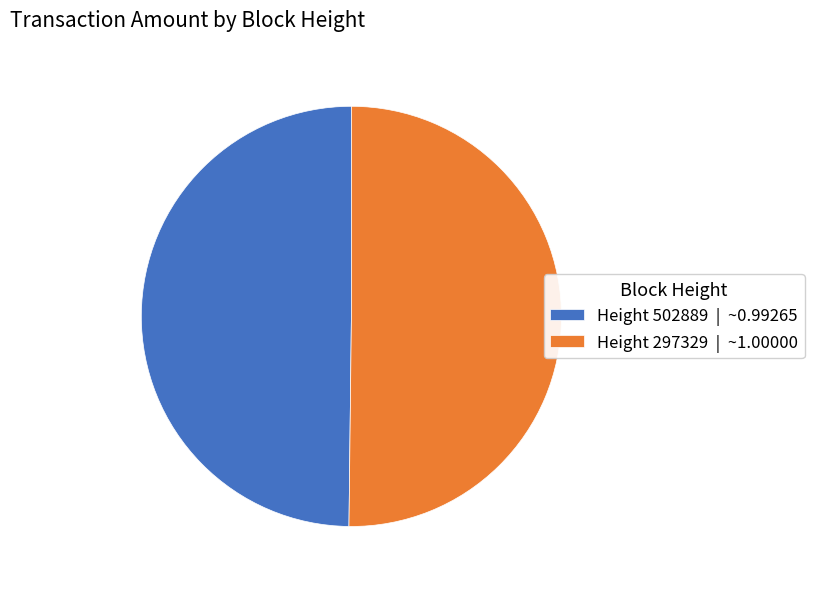

Combined, do Height 502889 | ~0.99265 and Height 297329 | ~1.00000 account for over 50%?

Yes